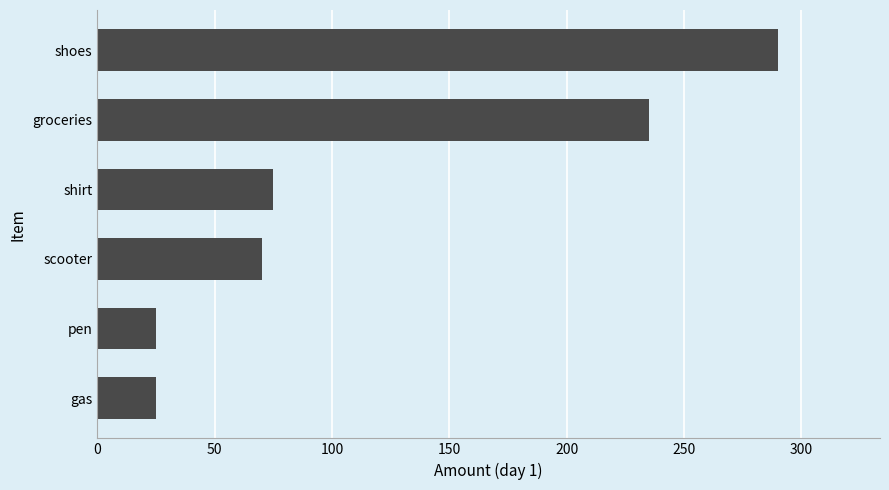

What is the change in value from gas to scooter?

+45